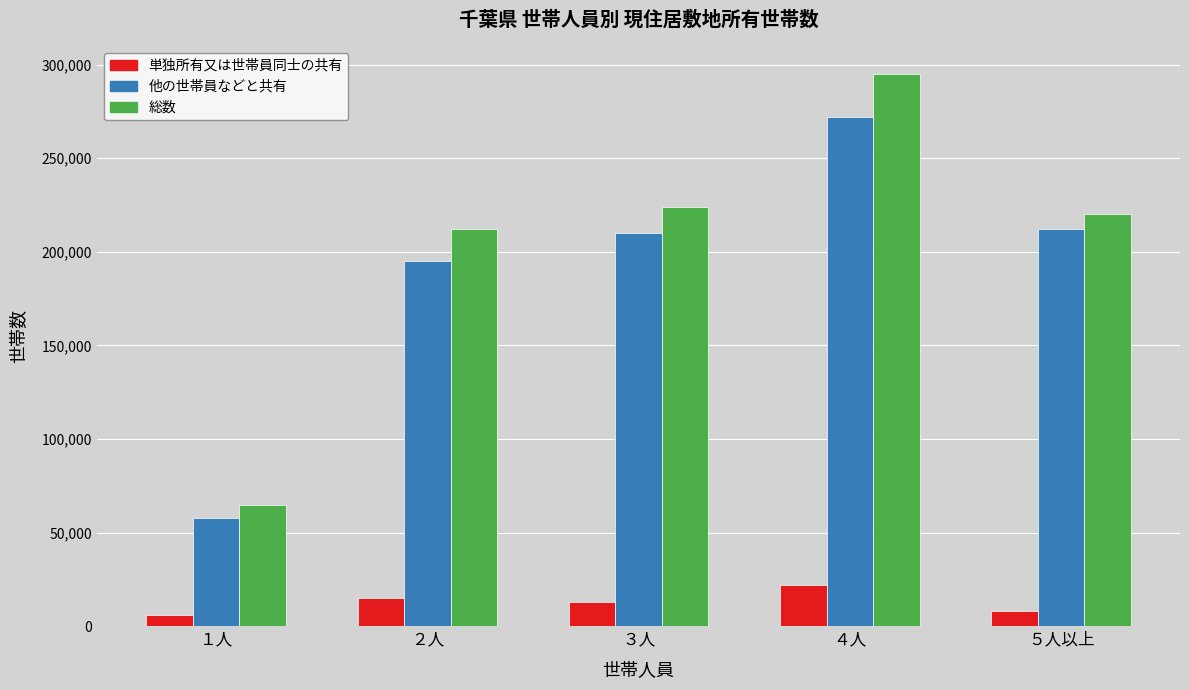

How many values in the 他の世帯員などと共有 series are below 210000?

2